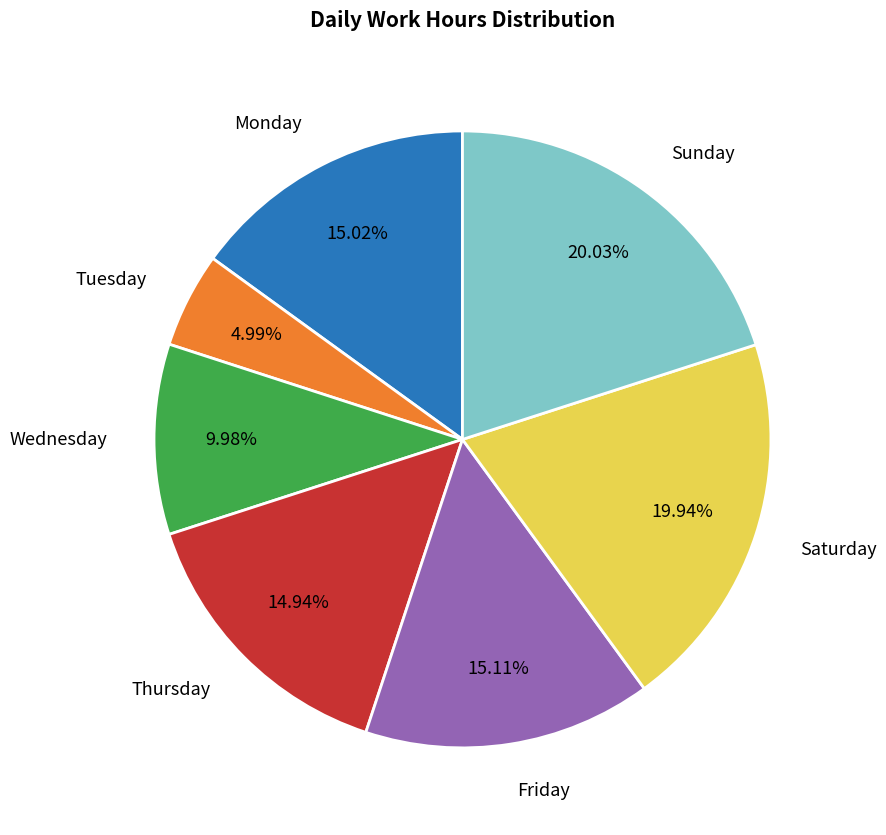

Which has a higher value, Sunday or Tuesday?

Sunday